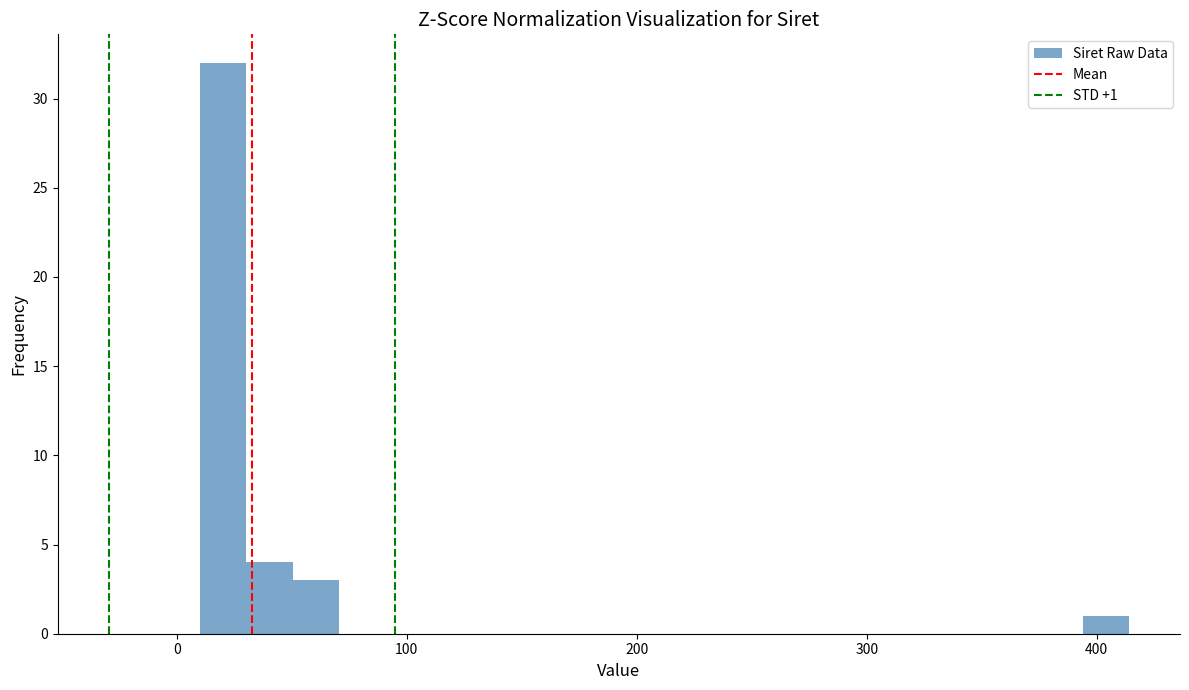

Read against the x-axis, roughly where is the centre of the tallest bar?

20